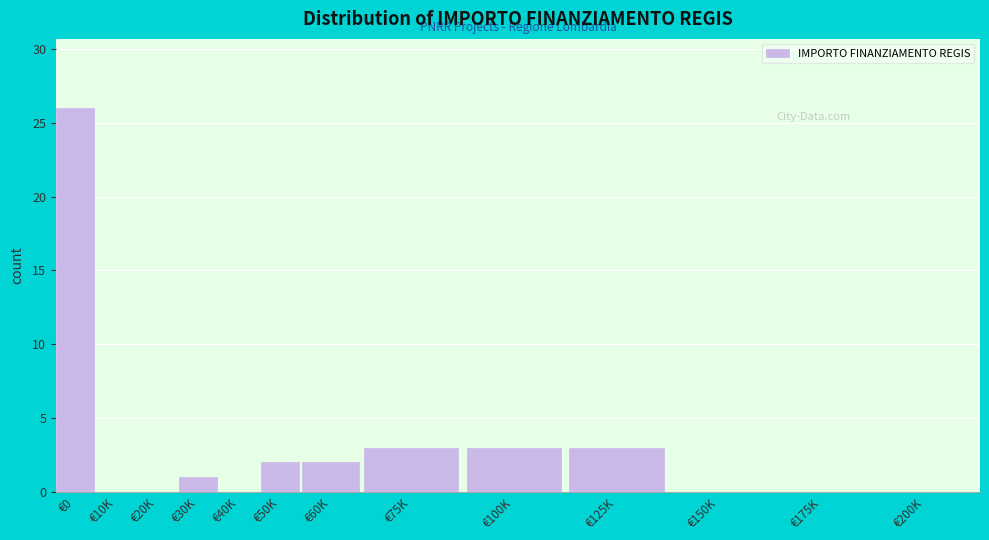

Reading right to left, list all the values displayed in this chart.

€200K=0	€175K=0	€150K=0	€125K=3	€100K=3	€75K=3	€60K=2	€50K=2	€40K=0	€30K=1	€20K=0	€10K=0	€0=26